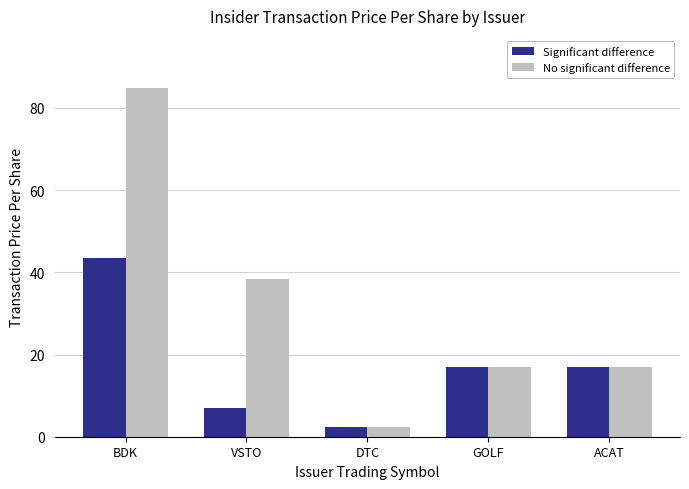

What are all the series names shown in the legend?

Significant difference, No significant difference